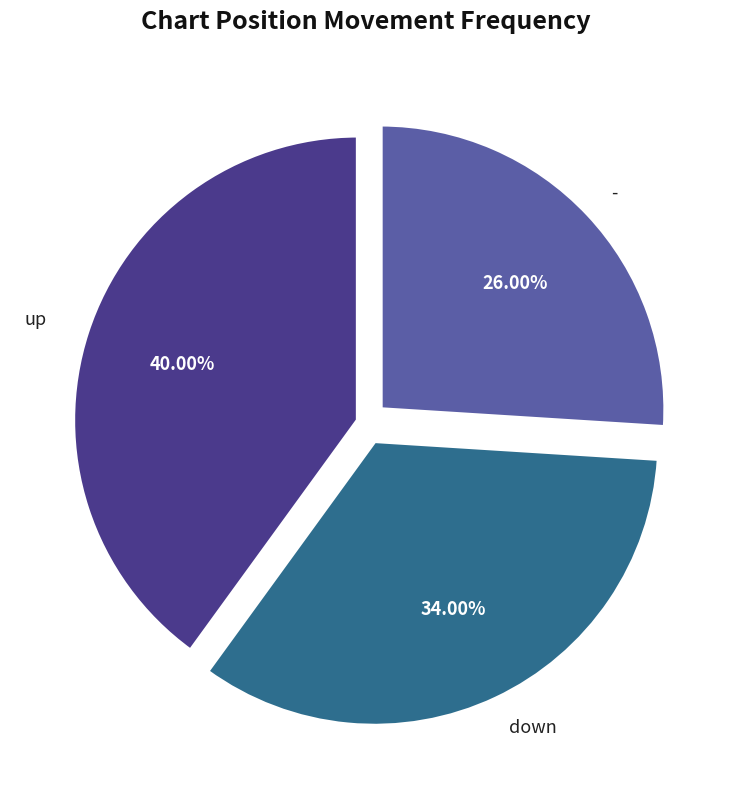

Does any single category account for the majority?

No